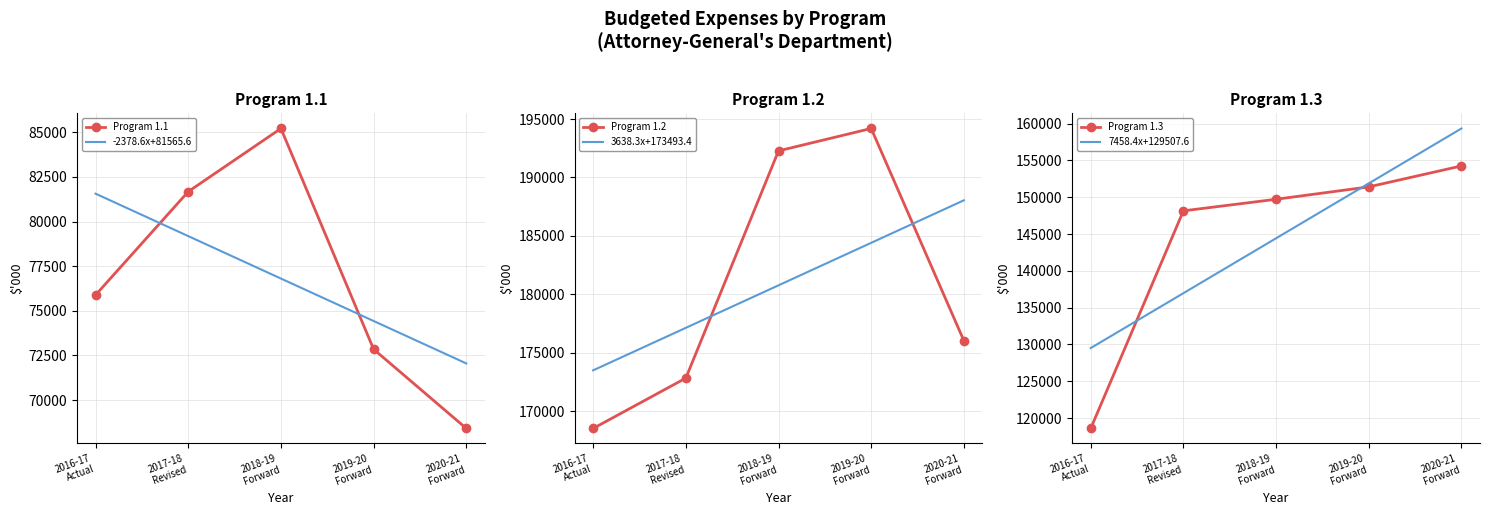

True or false: Program 1.1 has a value of 32618.9 at 2017-18
Revised.

False